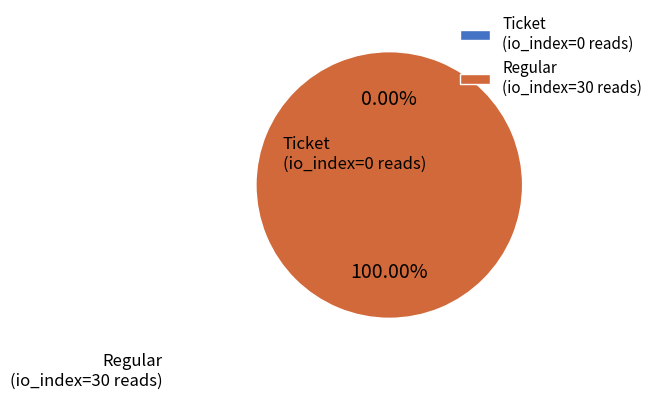

To the nearest percent, what is the average slice percentage?

50%